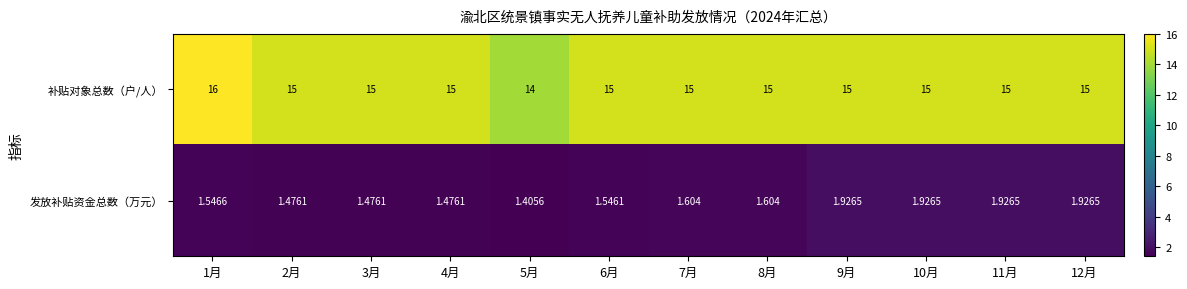

Which series has the largest total across all categories?

补贴对象总数（户/人）